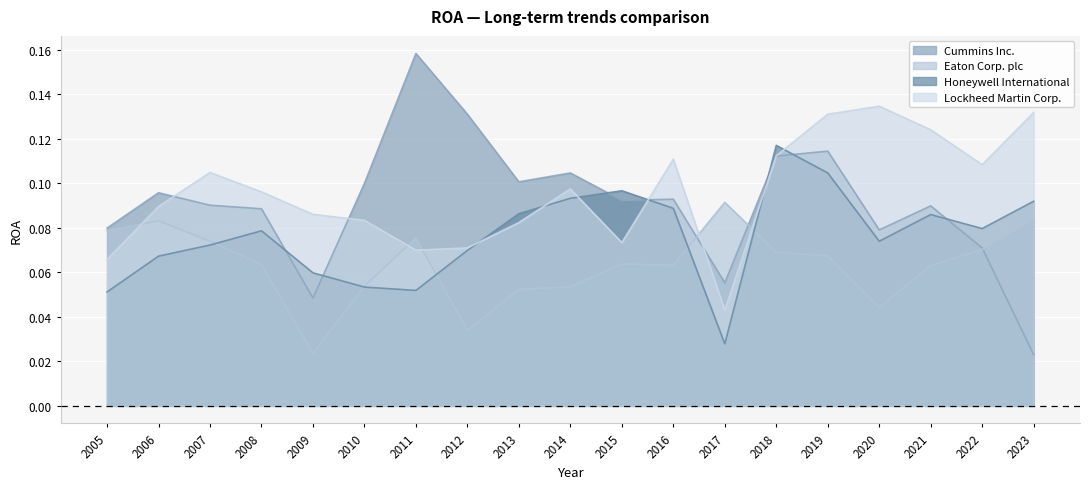

What is the difference between the highest and lowest values at 2020?

0.1